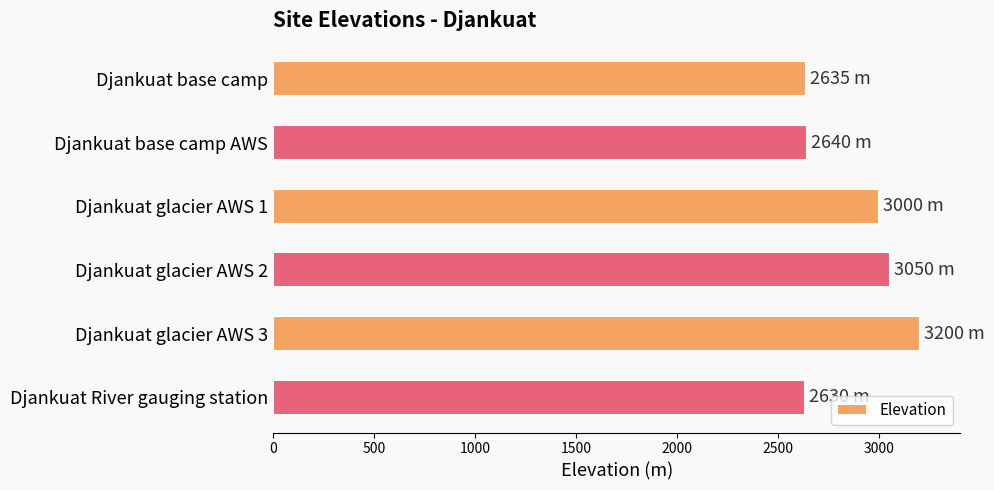

Which label corresponds to the largest value in the chart?

Djankuat glacier AWS 3